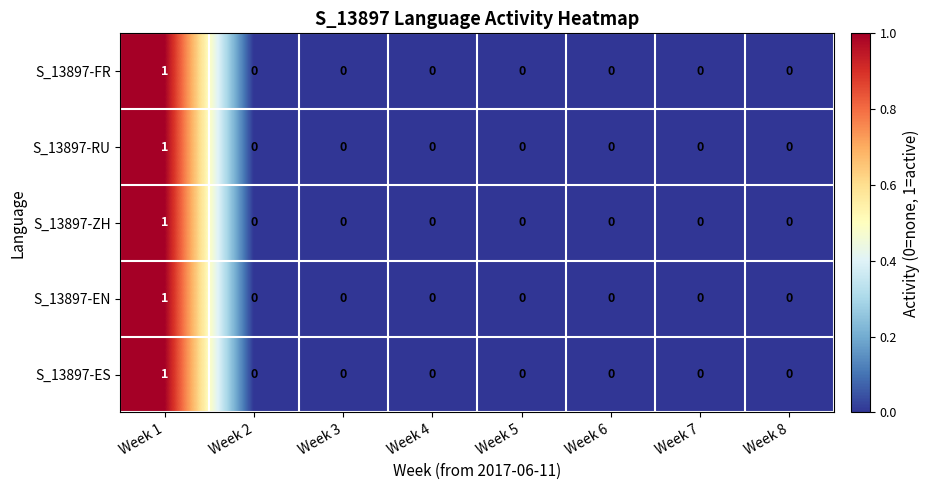

List the series in order of their peak value, highest first.

S_13897-FR, S_13897-RU, S_13897-ZH, S_13897-EN, S_13897-ES